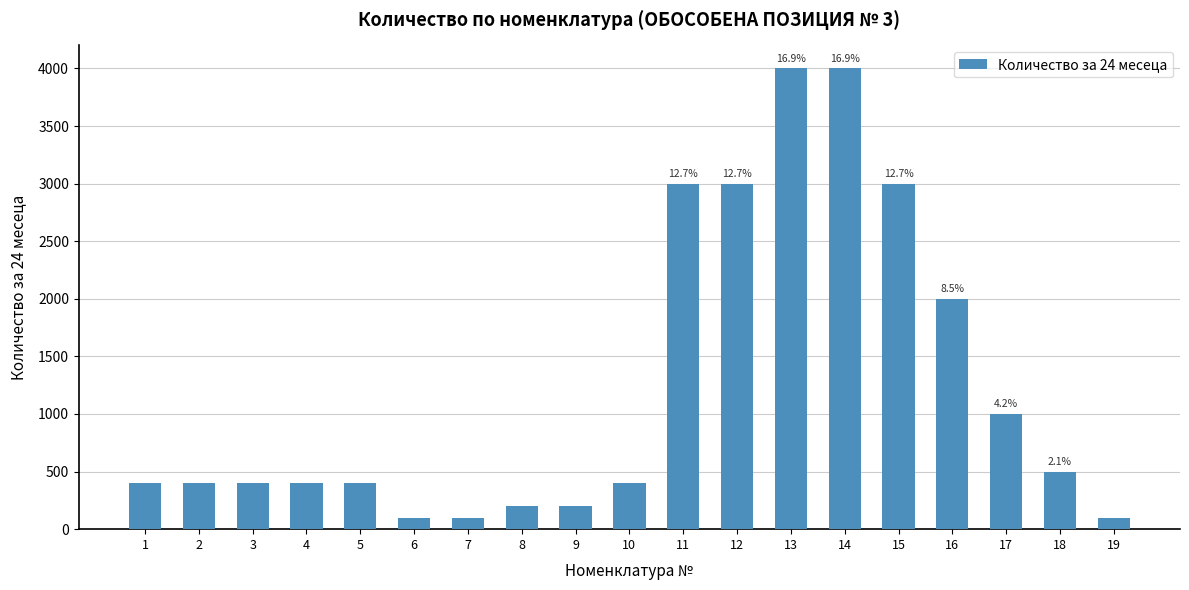

The chart shows a value of 3000 at 15. True or false?

True